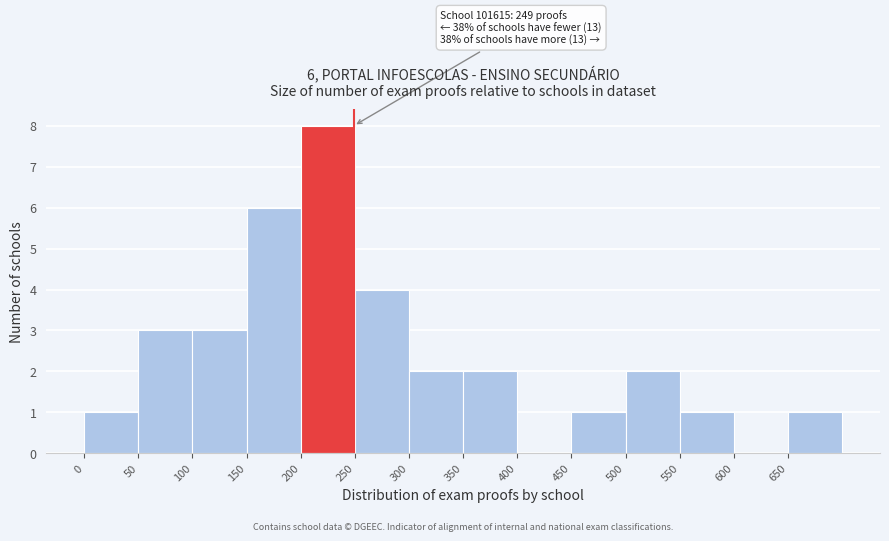

Over which range of the x-axis is the bar tallest?

200 to 250